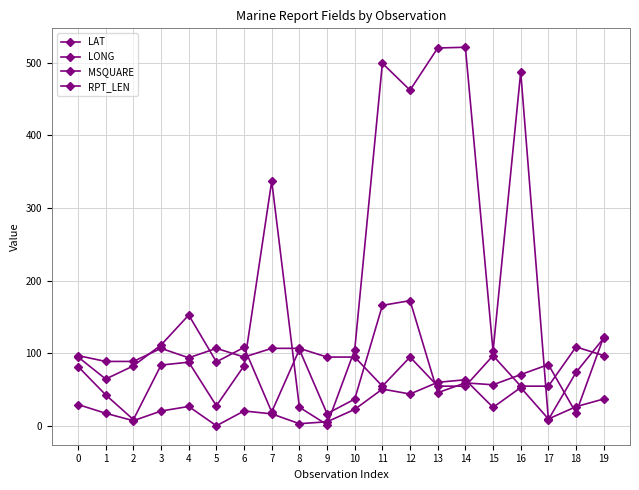

Does the chart display data point markers on the line(s)?

Yes